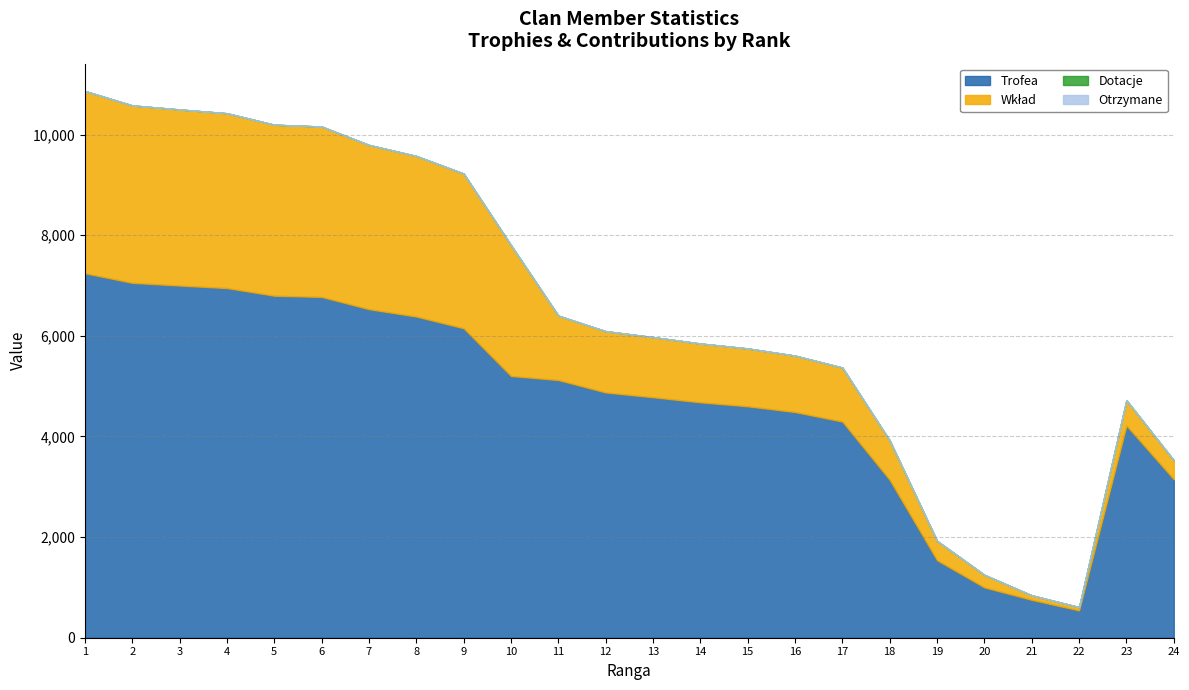

How many lines are shown in the chart?

4